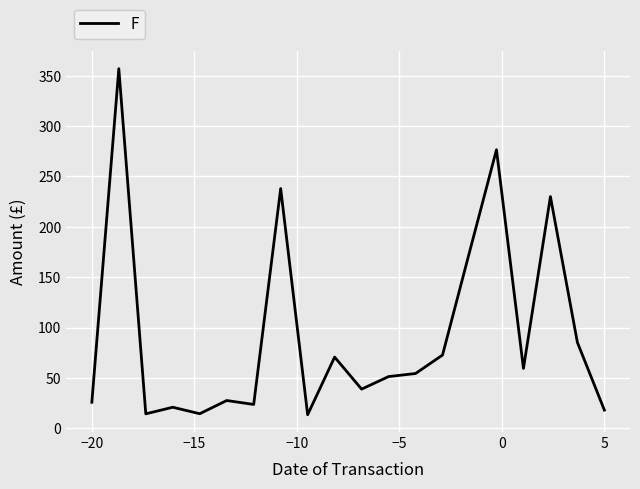

What is the difference between the maximum and minimum values?

343.6